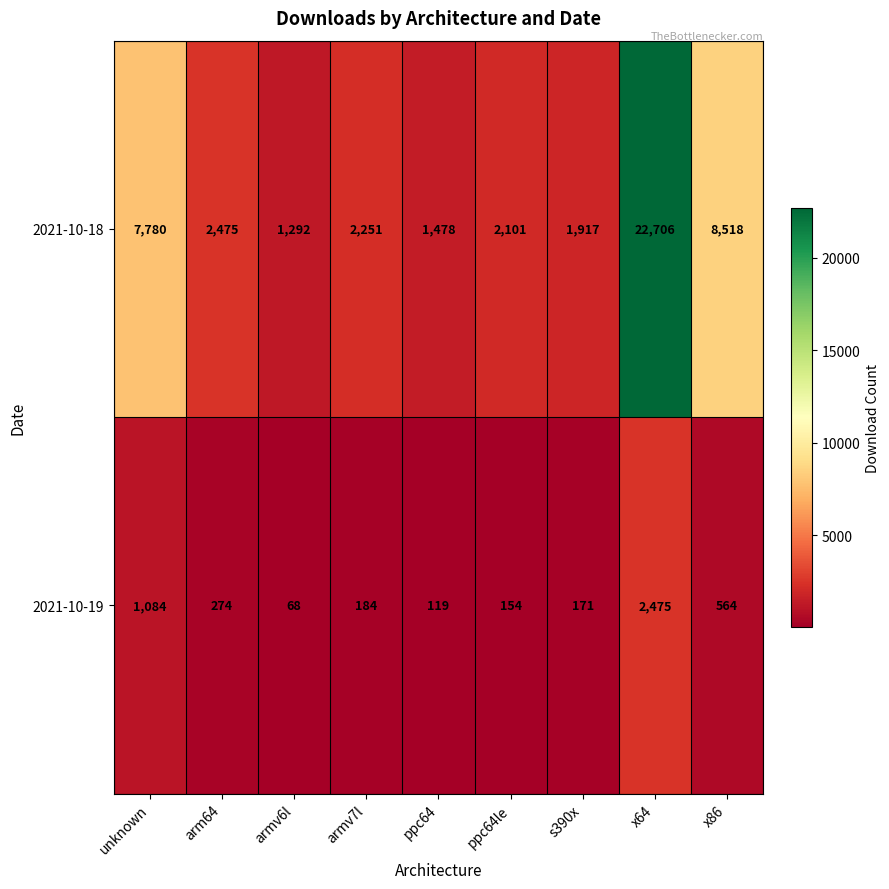

Reading right to left, transcribe all the data shown in this chart.

2021-10-18: x86=8518	x64=22706	s390x=1917	ppc64le=2101	ppc64=1478	armv7l=2251	armv6l=1292	arm64=2475	unknown=7780
2021-10-19: x86=564	x64=2475	s390x=171	ppc64le=154	ppc64=119	armv7l=184	armv6l=68	arm64=274	unknown=1084